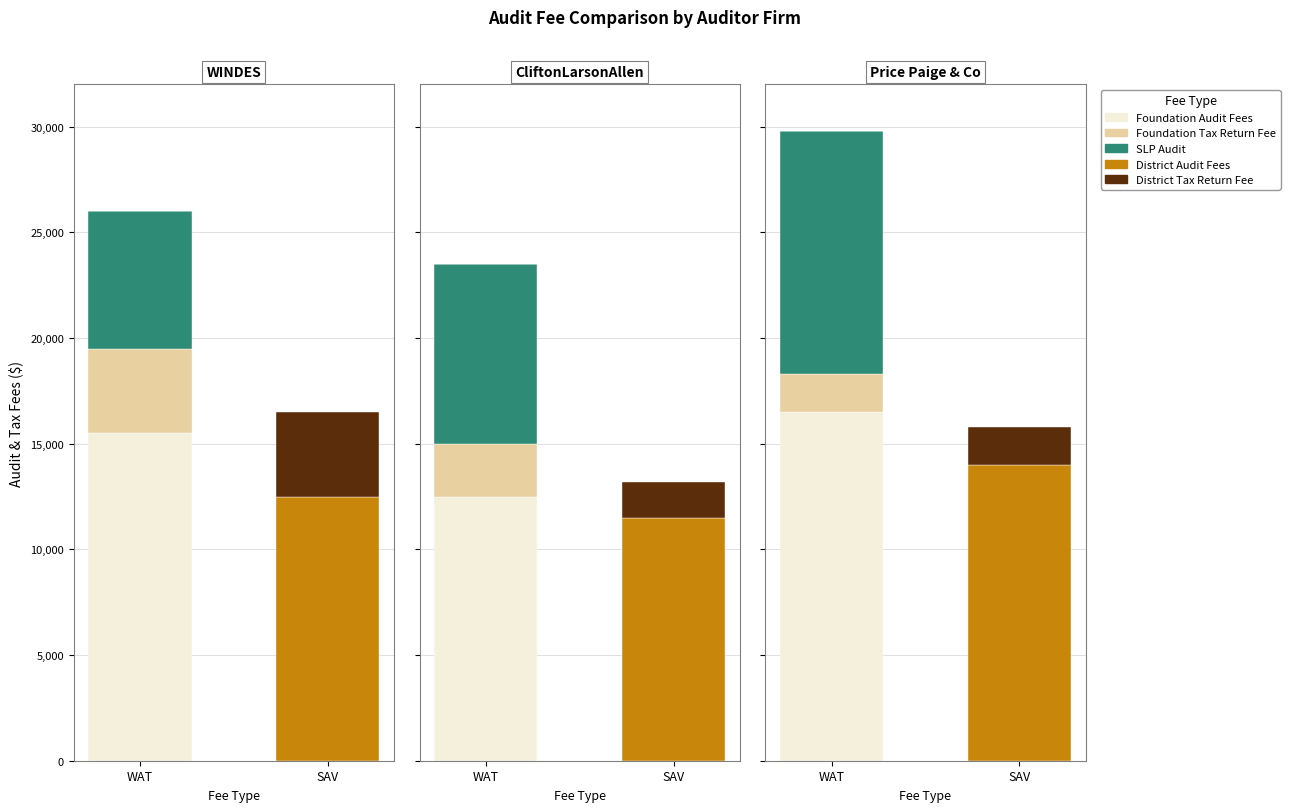

Which series has the largest total across all categories?

Foundation Audit Fees